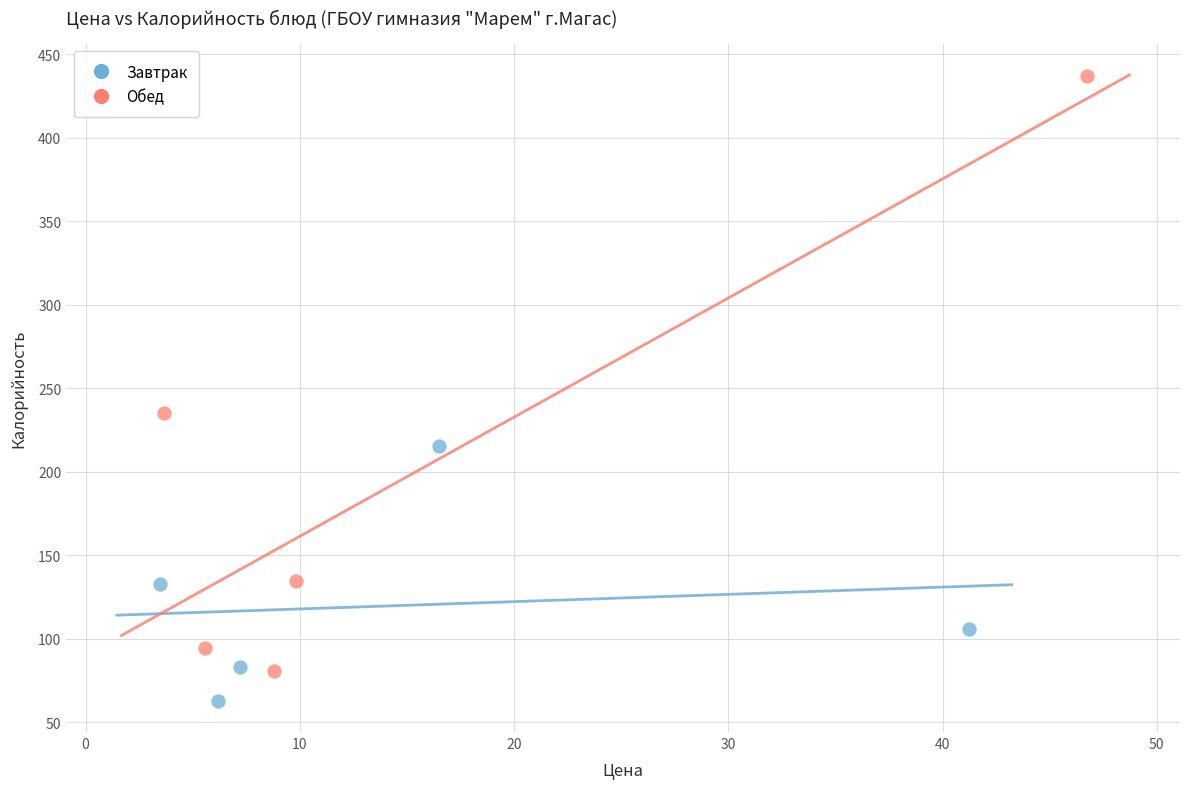

Which series contains the highest Y value?

Обед